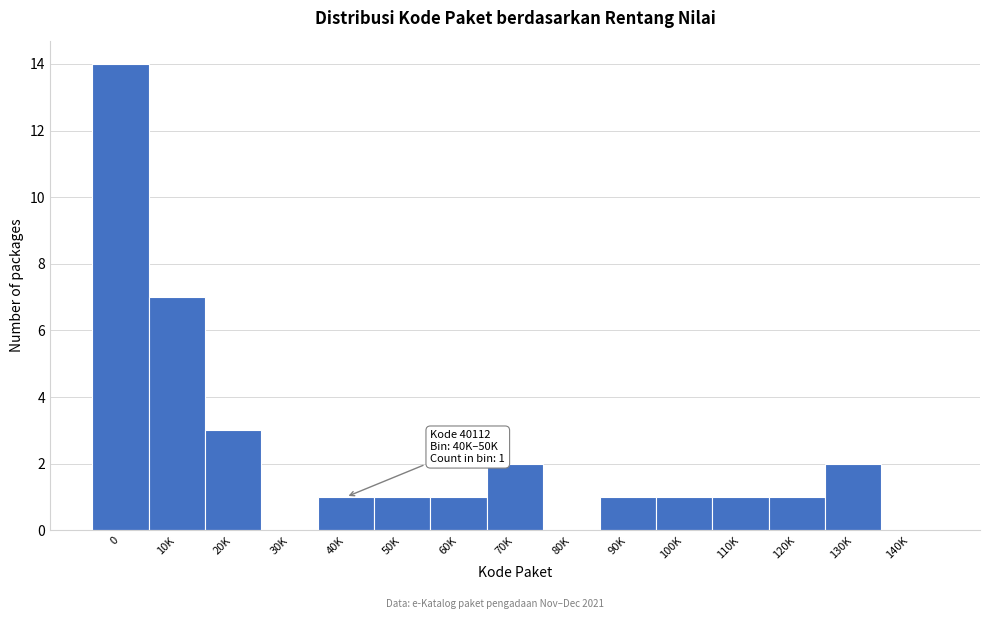

Reading left to right, extract all data points from this chart.

0=14	10K=7	20K=3	30K=0	40K=1	50K=1	60K=1	70K=2	80K=0	90K=1	100K=1	110K=1	120K=1	130K=2	140K=0